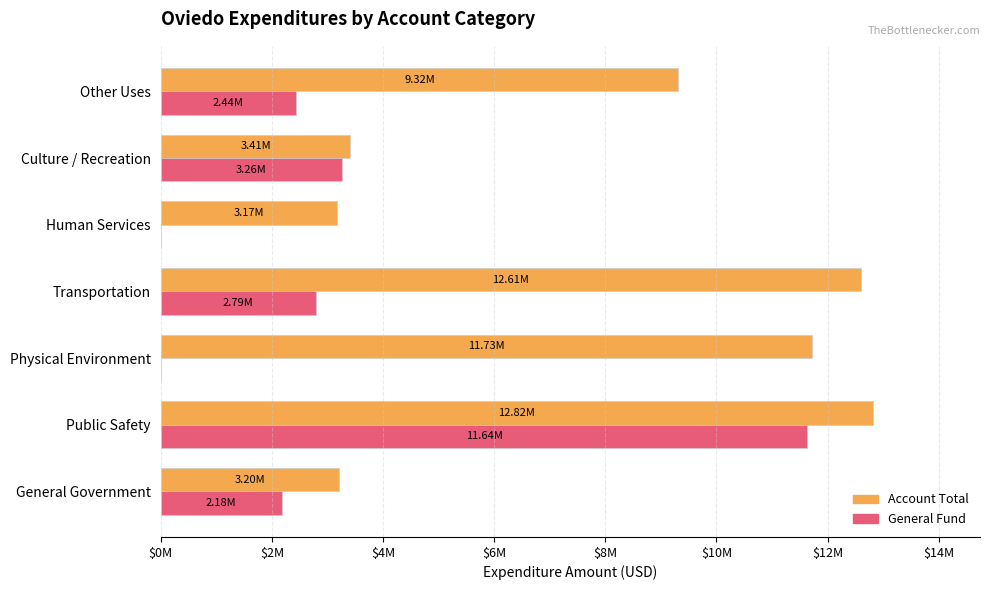

What are all the series names shown in the legend?

Account Total, General Fund